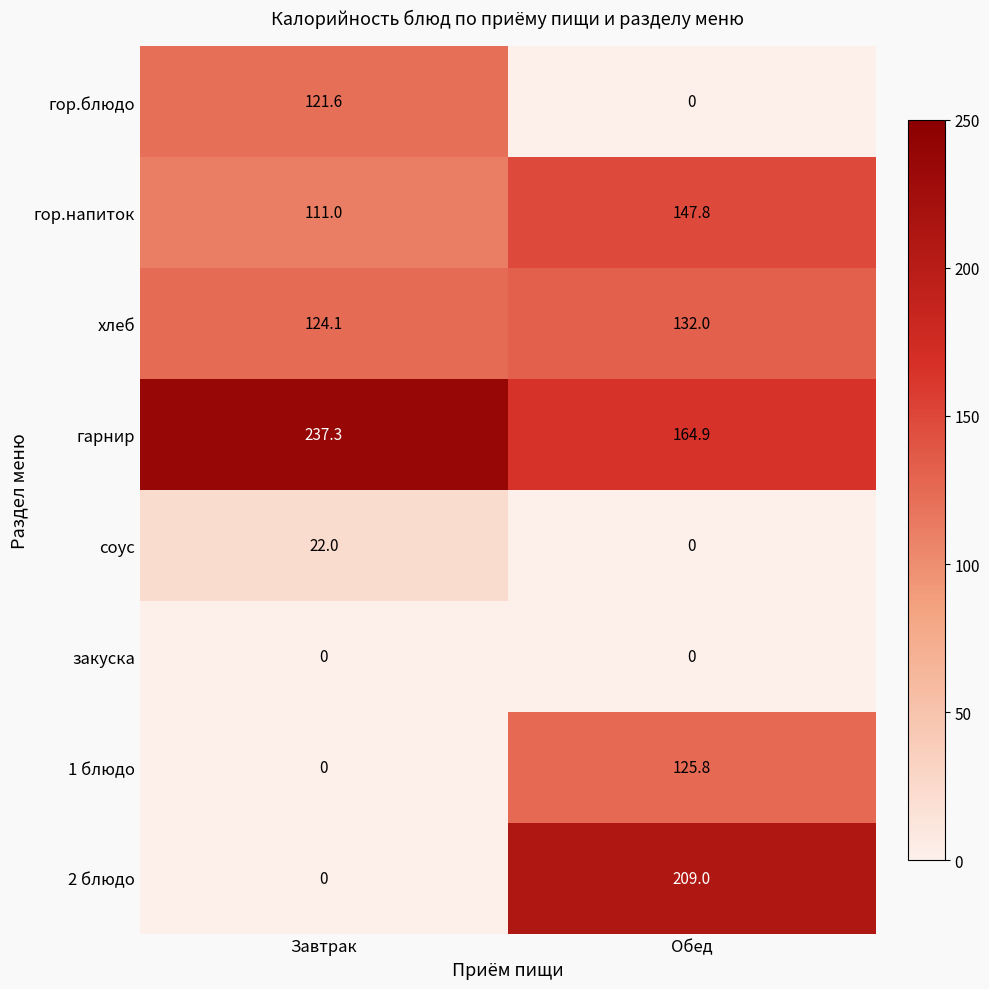

The value of гор.напиток at Завтрак is 42.2. True or false?

False